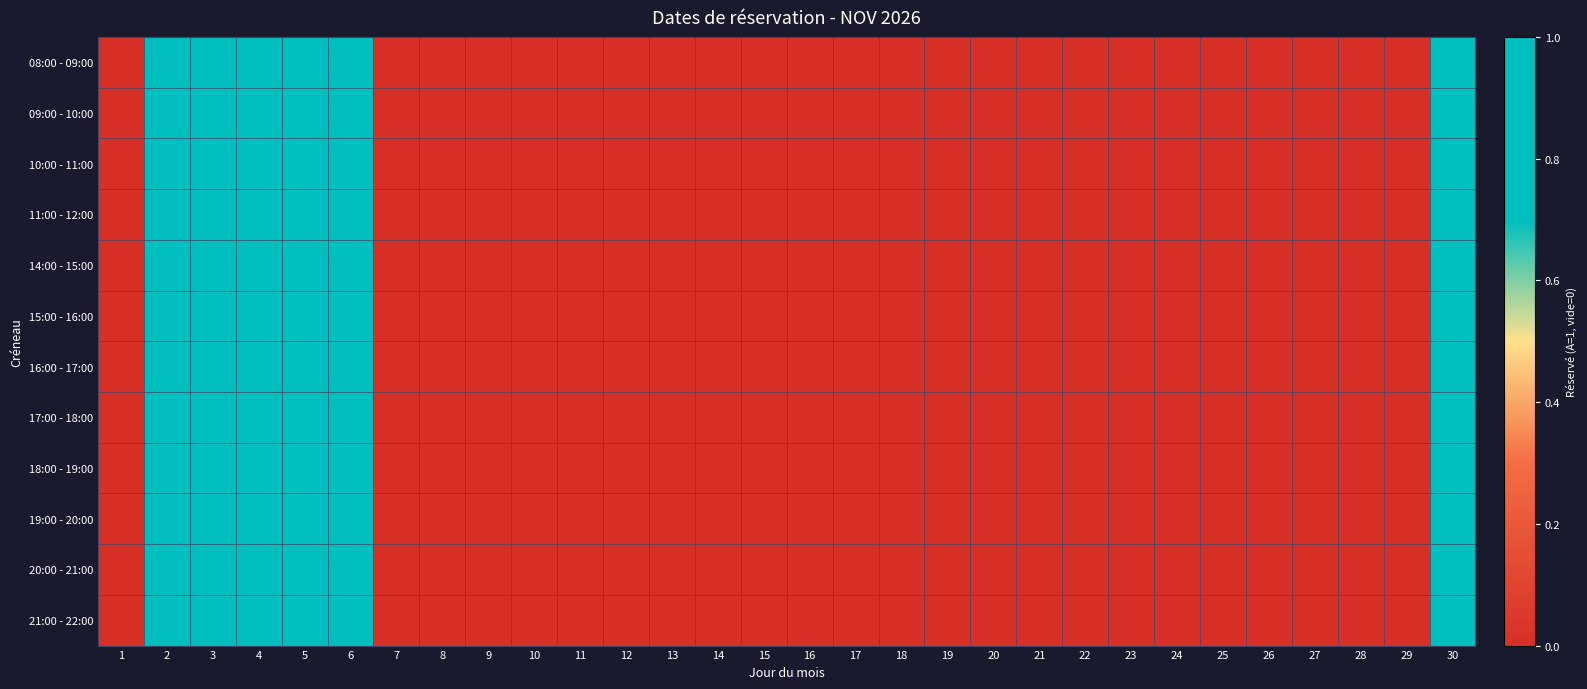

At how many categories does at least one series exceed 0?

6